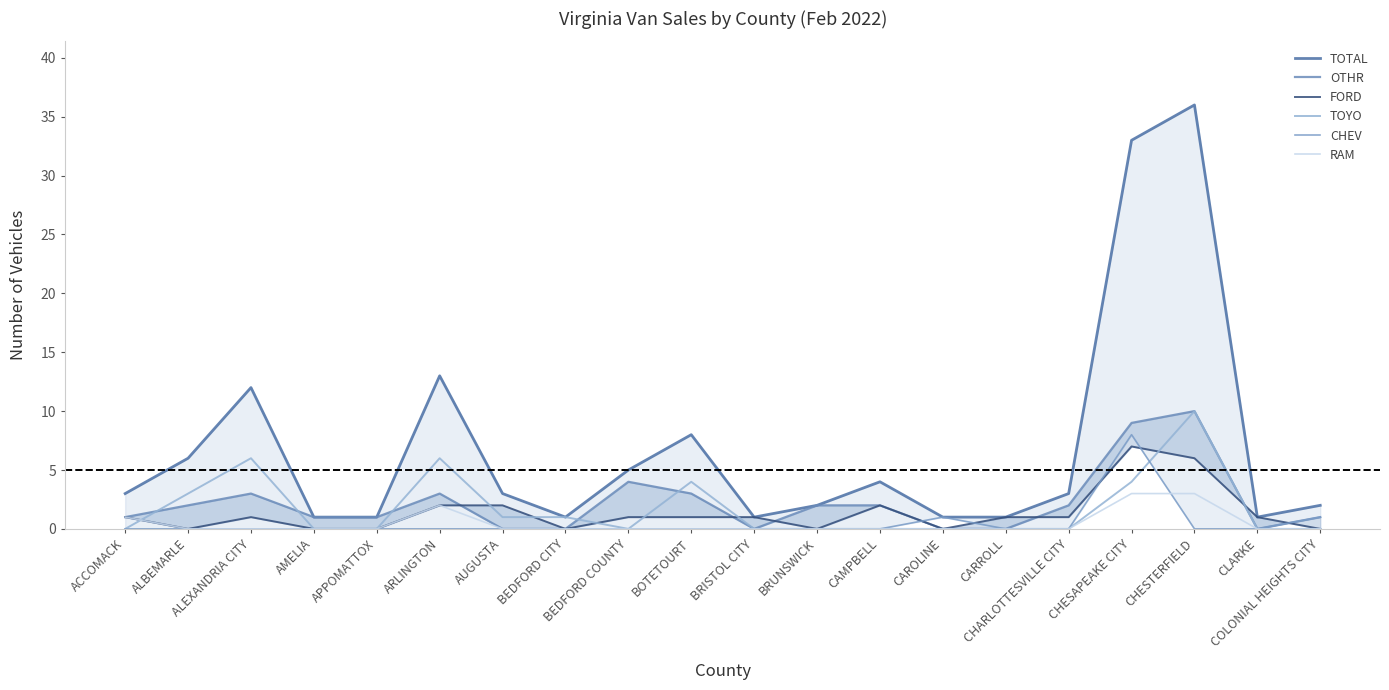

Rank the series at BOTETOURT from lowest to highest value.

CHEV, RAM, FORD, OTHR, TOYO, TOTAL